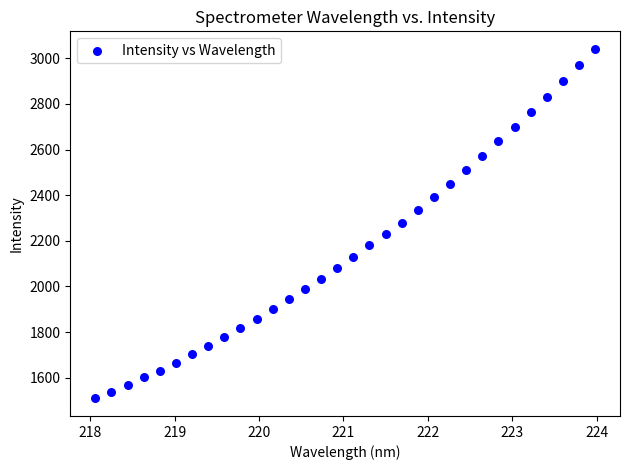

What is the range of X values (max minus min)?

5.9